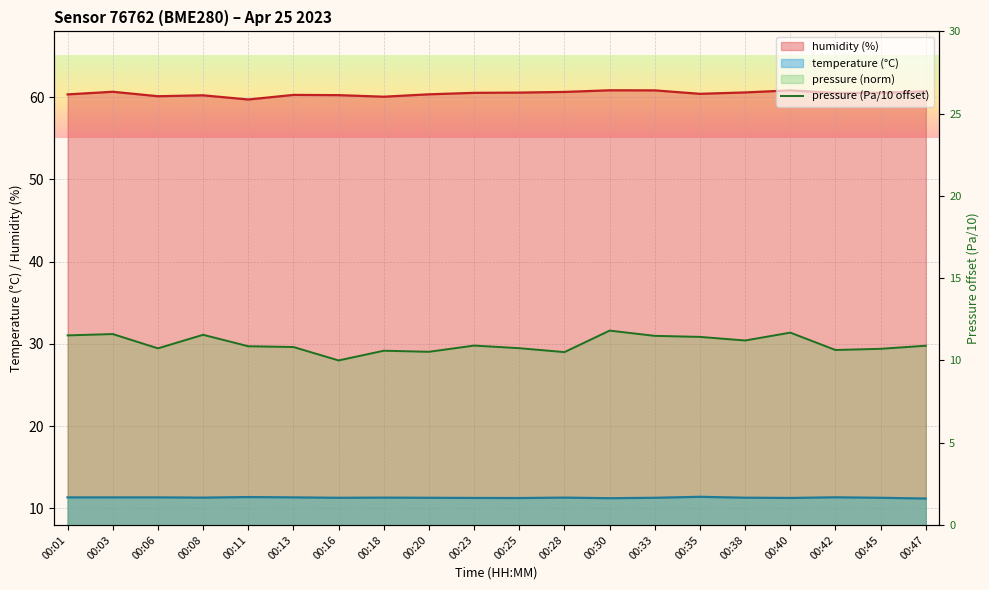

What is the minimum value shown in the chart?

10.0